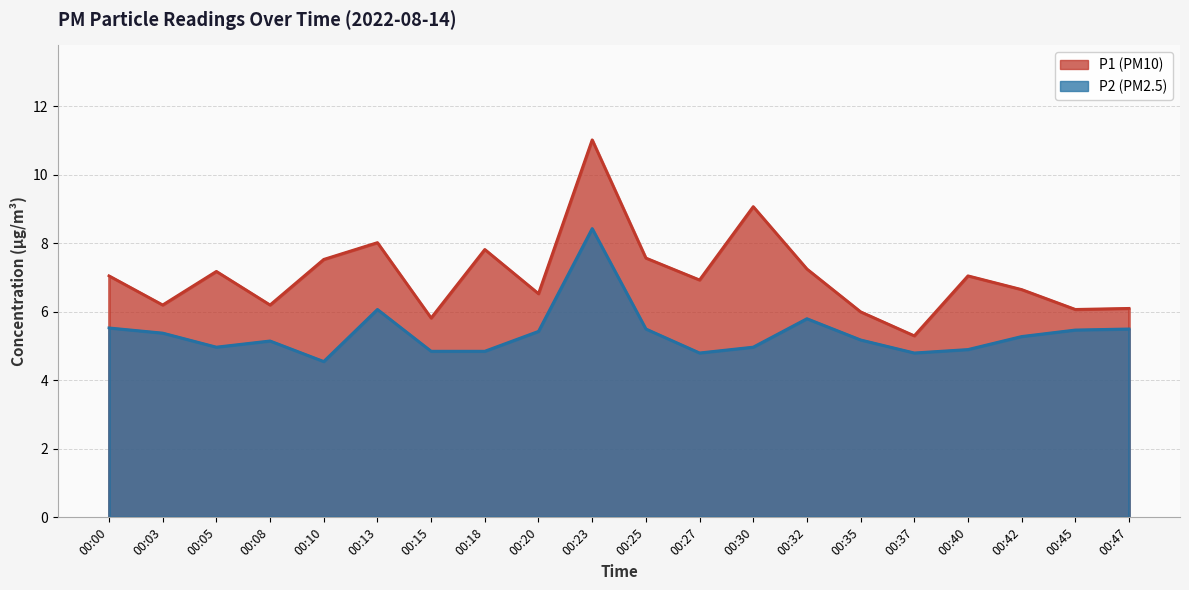

Does the chart have visible grid lines?

Yes